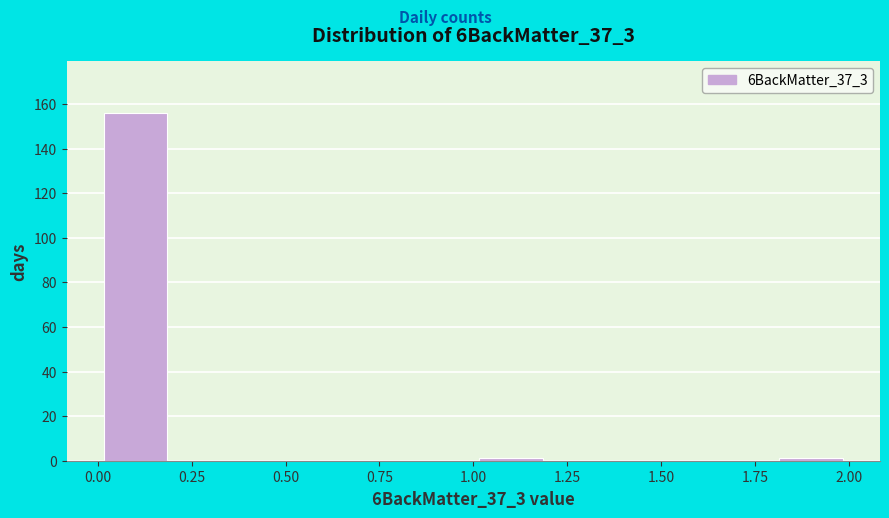

Which range on the x-axis has the tallest bar?

0.0 to 0.2